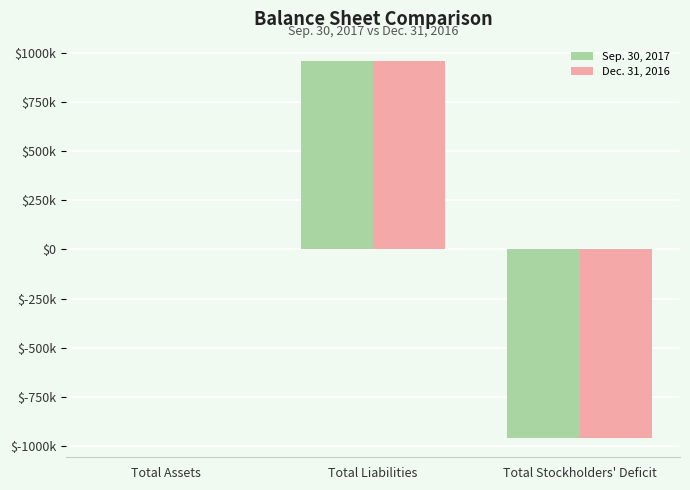

Are the bars grouped side by side (vs. stacked)?

Yes